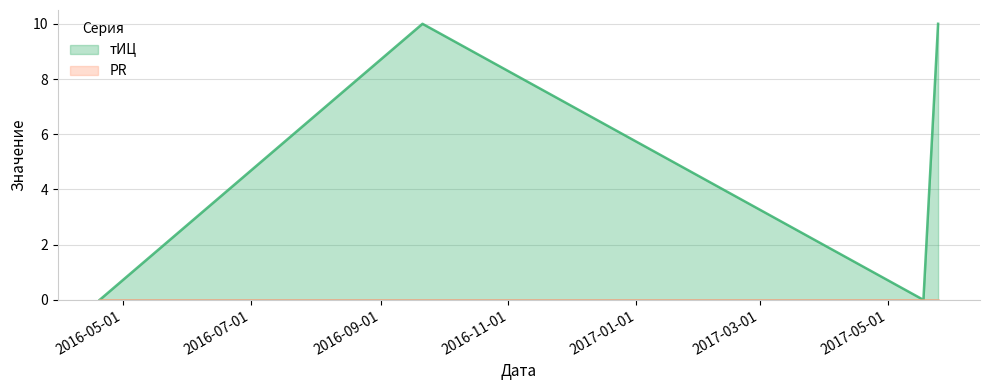

What is the difference between the values at 2016-09-21 and 2016-04-20?

10